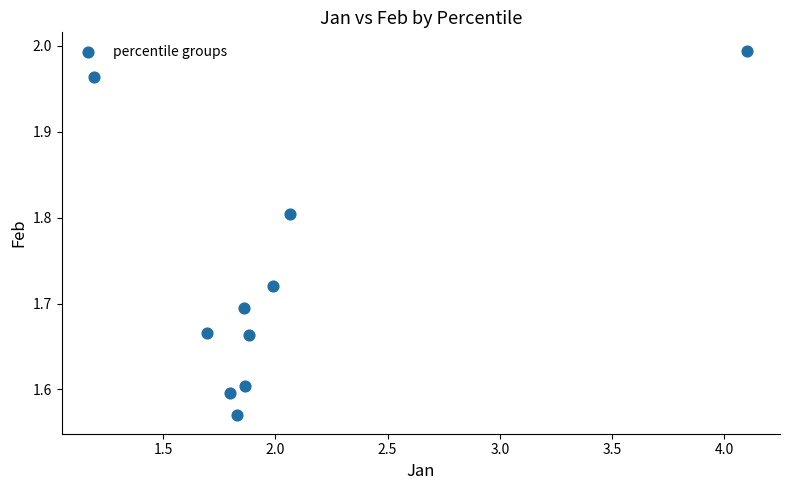

What is the range of X values (max minus min)?

2.9